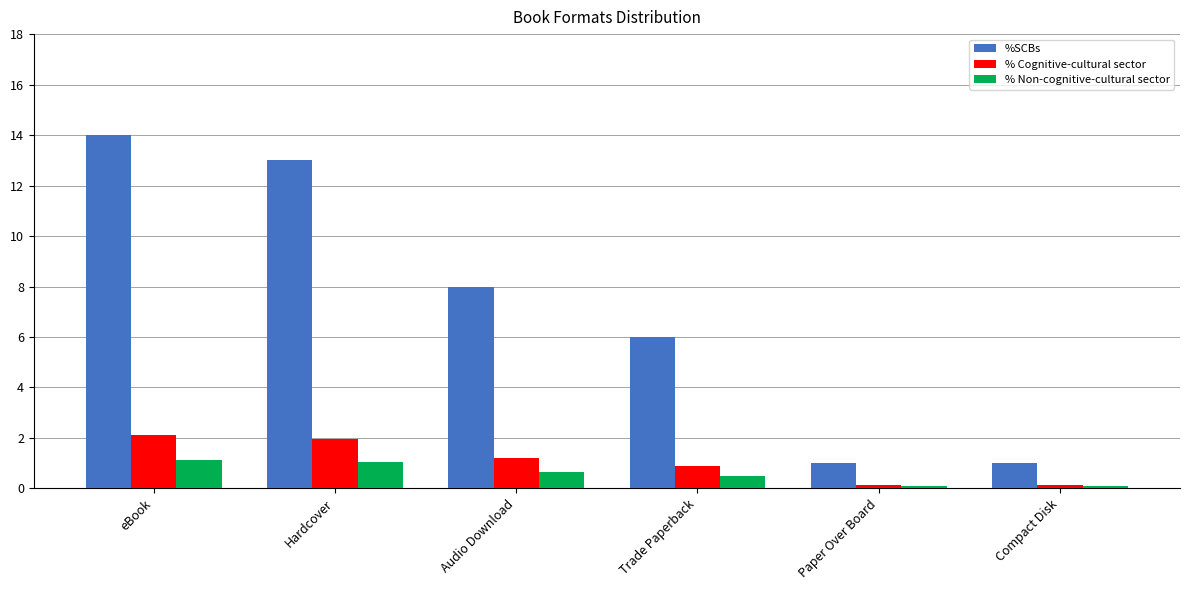

The % Cognitive-cultural sector series shows 1.9 at Hardcover. True or false?

True